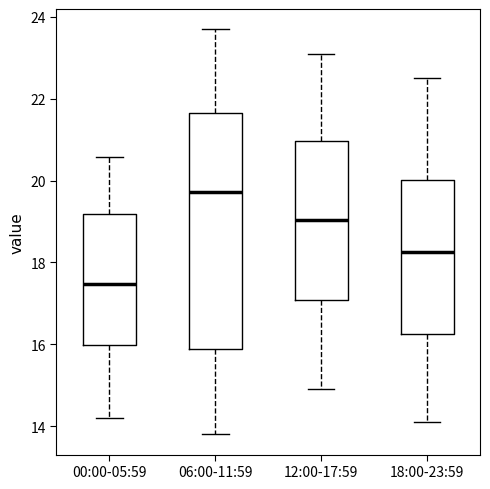

Which box has the highest median line?

06:00-11:59